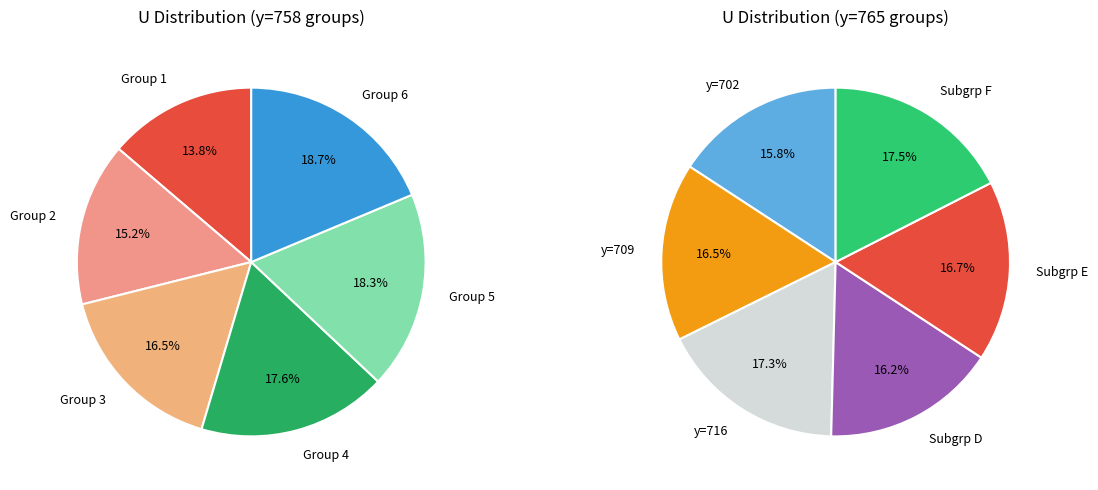

How many segments does this pie chart have?

12